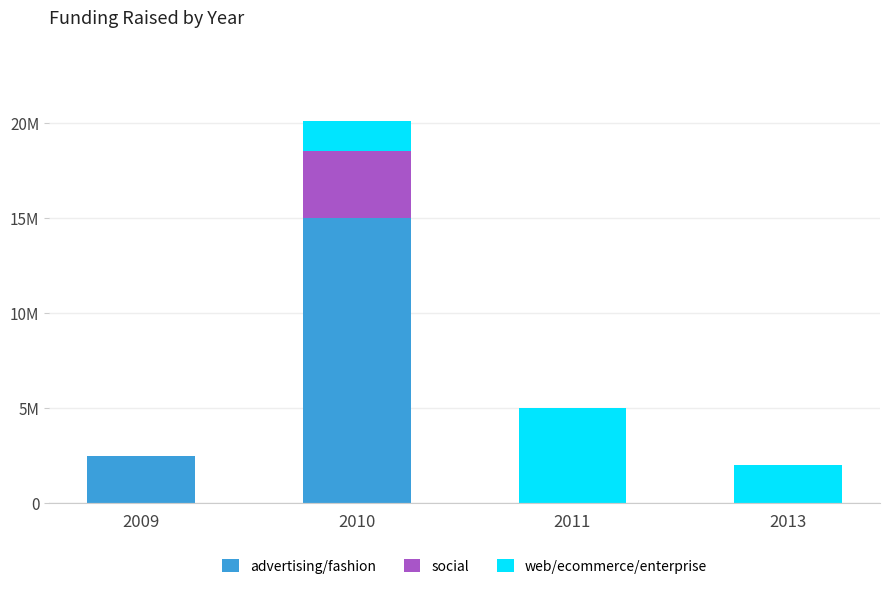

Are the bars grouped side by side (vs. stacked)?

No